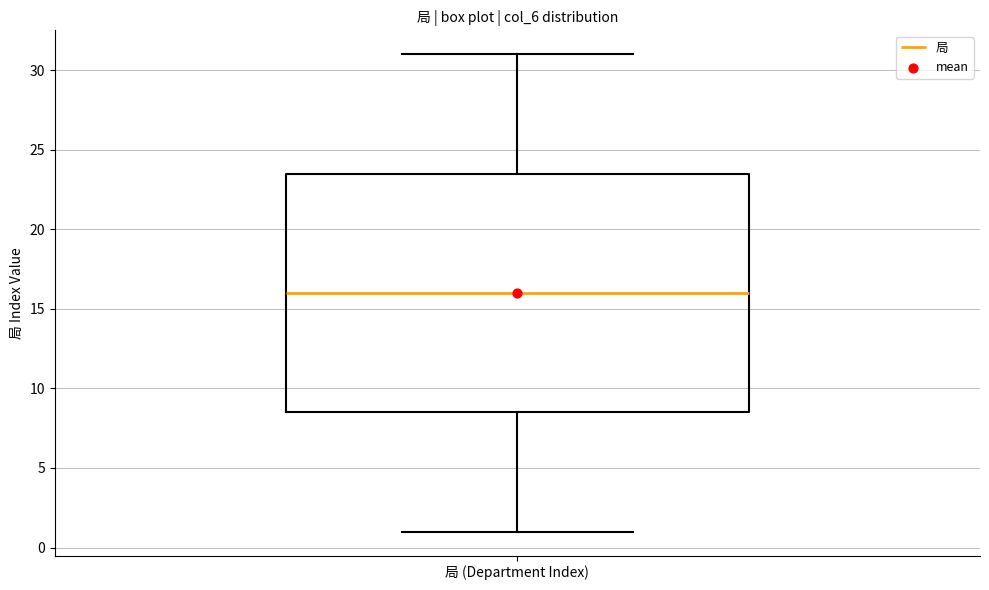

Where is the lower edge of the box for 局 (Department Index) on the y-axis? The values are not printed on the chart, so give them approximately, as read against the axis.

8.5